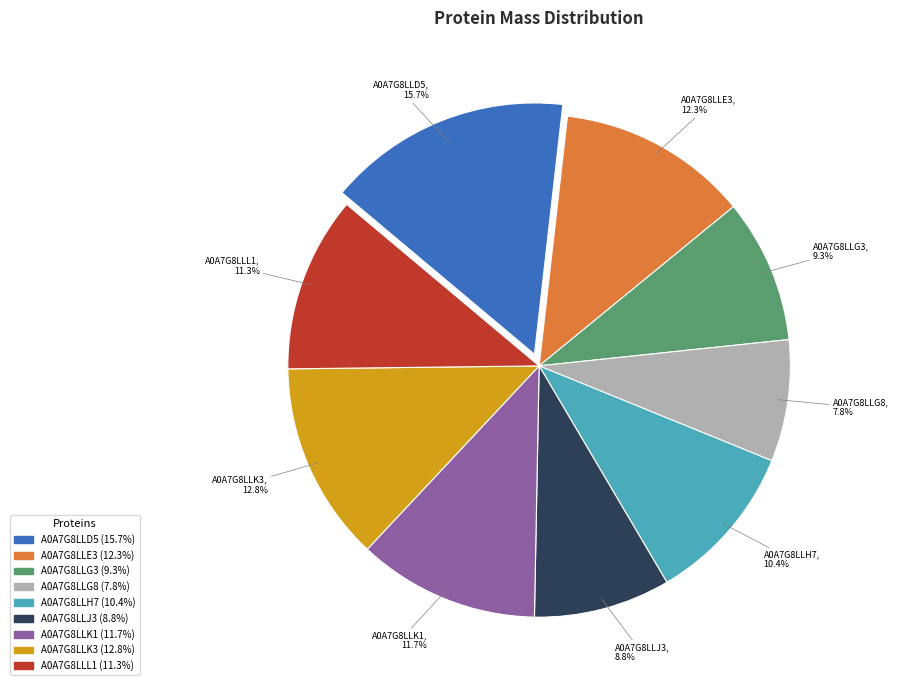

Is there any slice that represents more than half of the pie?

No